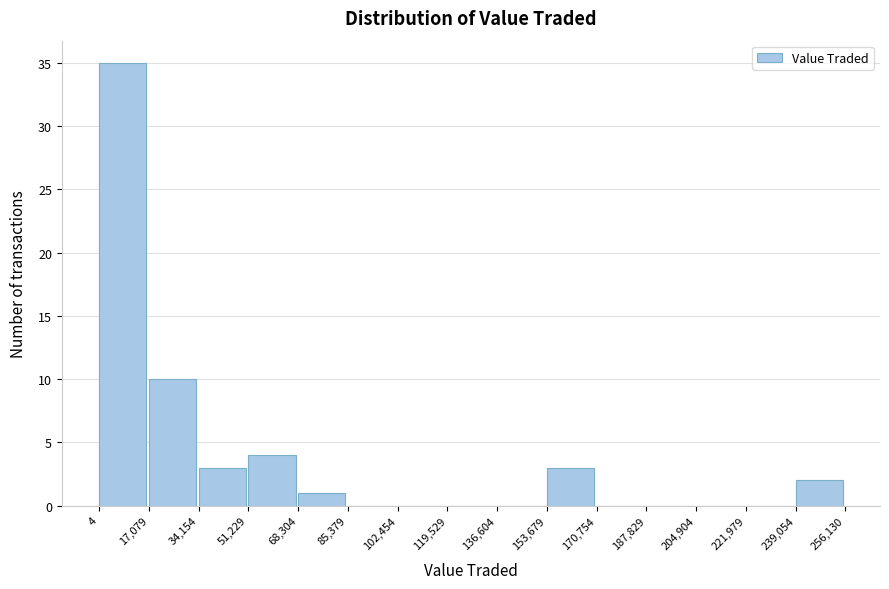

Over which range of the x-axis is the bar tallest?

4 to 17,079